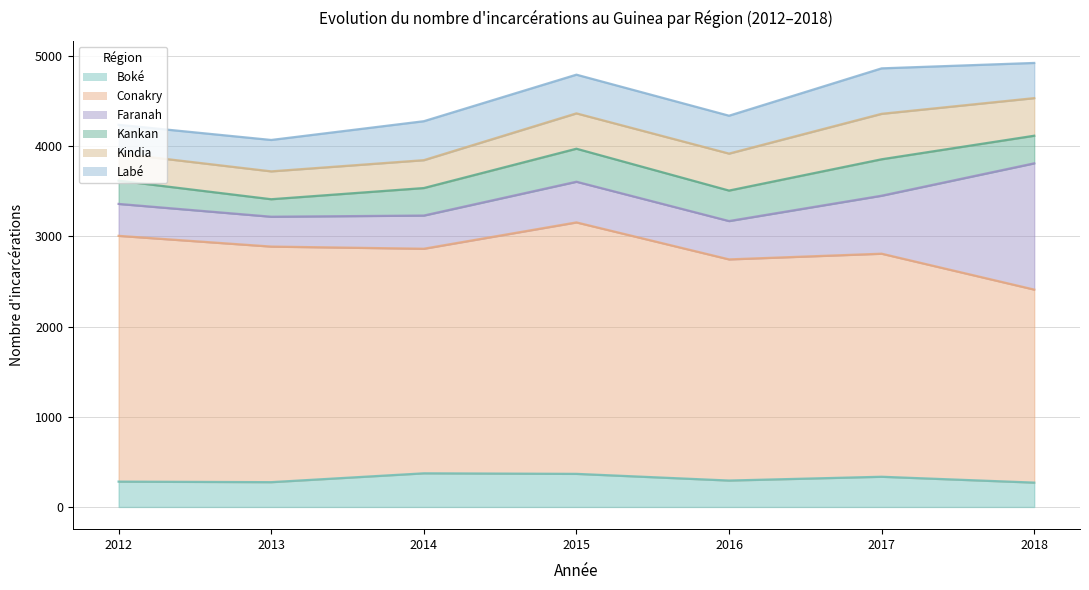

Reading left to right, extract all data points from this chart.

Boké: 2012=281	2013=275	2014=373	2015=367	2016=293	2017=335	2018=270
Conakry: 2012=2725	2013=2612	2014=2490	2015=2788	2016=2452	2017=2473	2018=2140
Faranah: 2012=354	2013=331	2014=368	2015=451	2016=425	2017=643	2018=1400
Kankan: 2012=258	2013=194	2014=305	2015=366	2016=338	2017=404	2018=306
Kindia: 2012=302	2013=309	2014=309	2015=392	2016=410	2017=504	2018=417
Labé: 2012=317	2013=348	2014=432	2015=429	2016=420	2017=504	2018=390